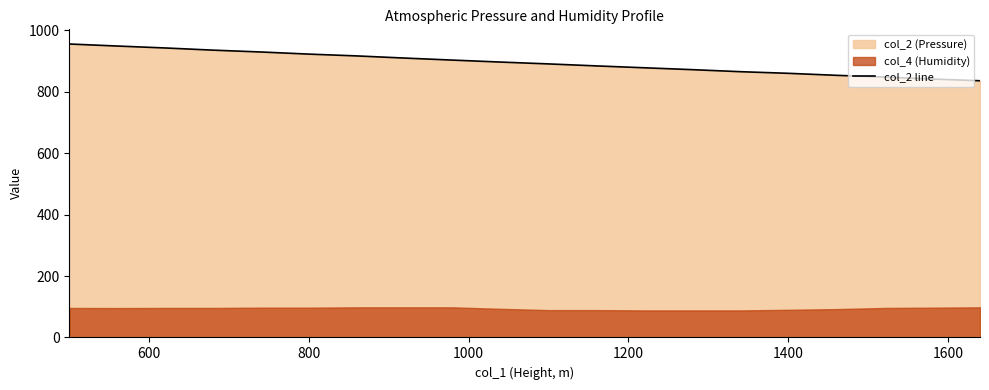

What is the maximum value for col_2 line?

955.1